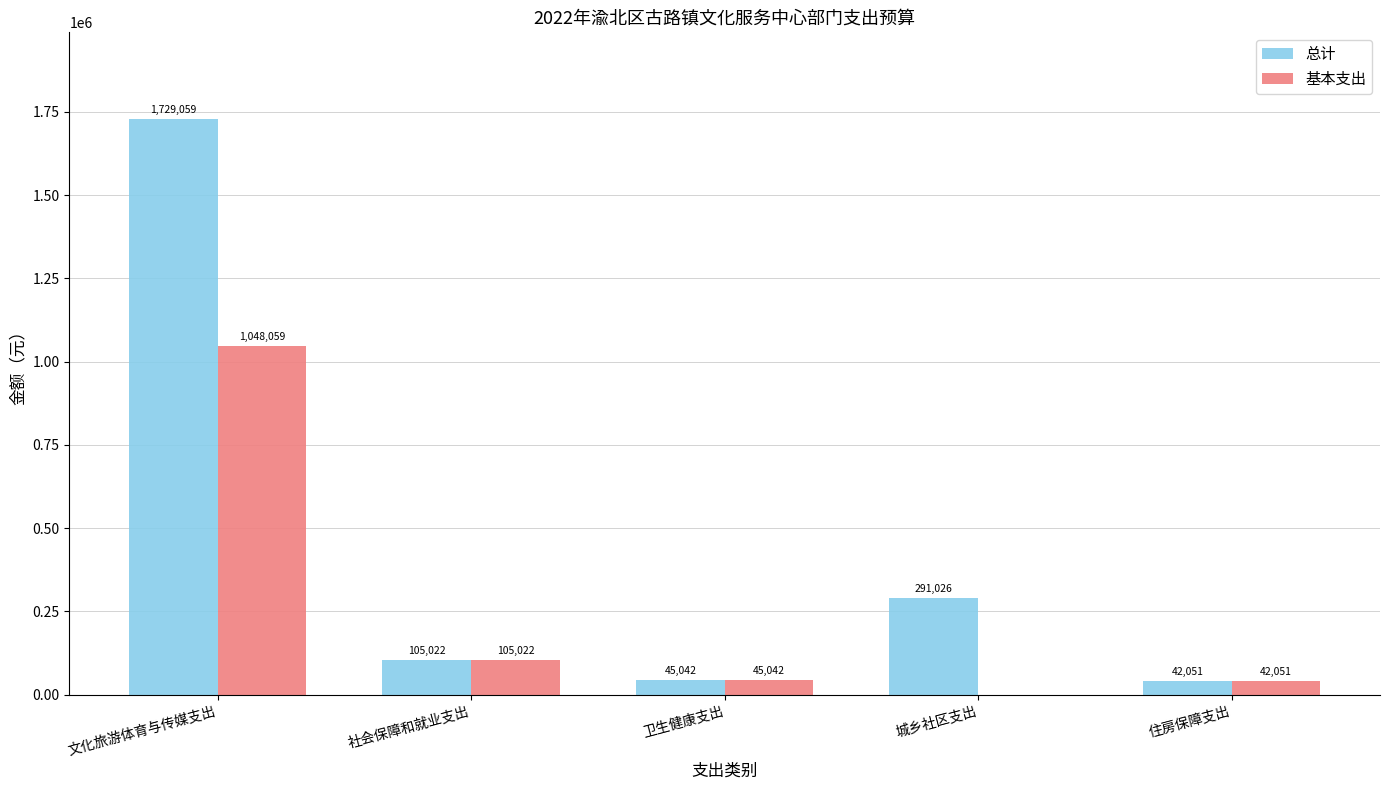

Count the number of categories in the chart.

5